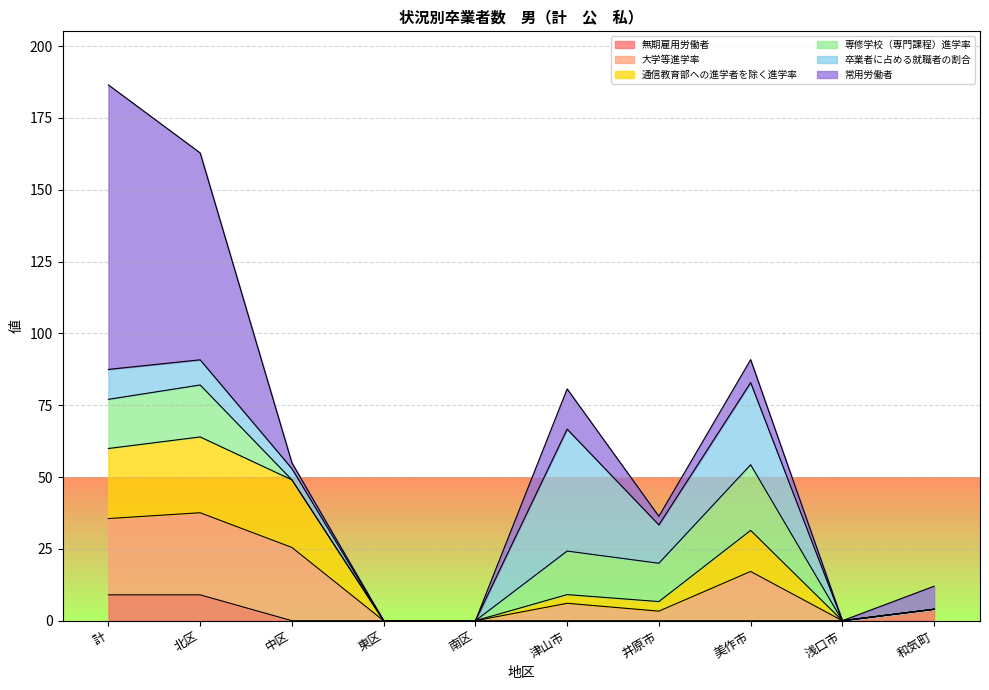

True or false: 無期雇用労働者 and 通信教育部への進学者を除く進学率 cross at least once.

False